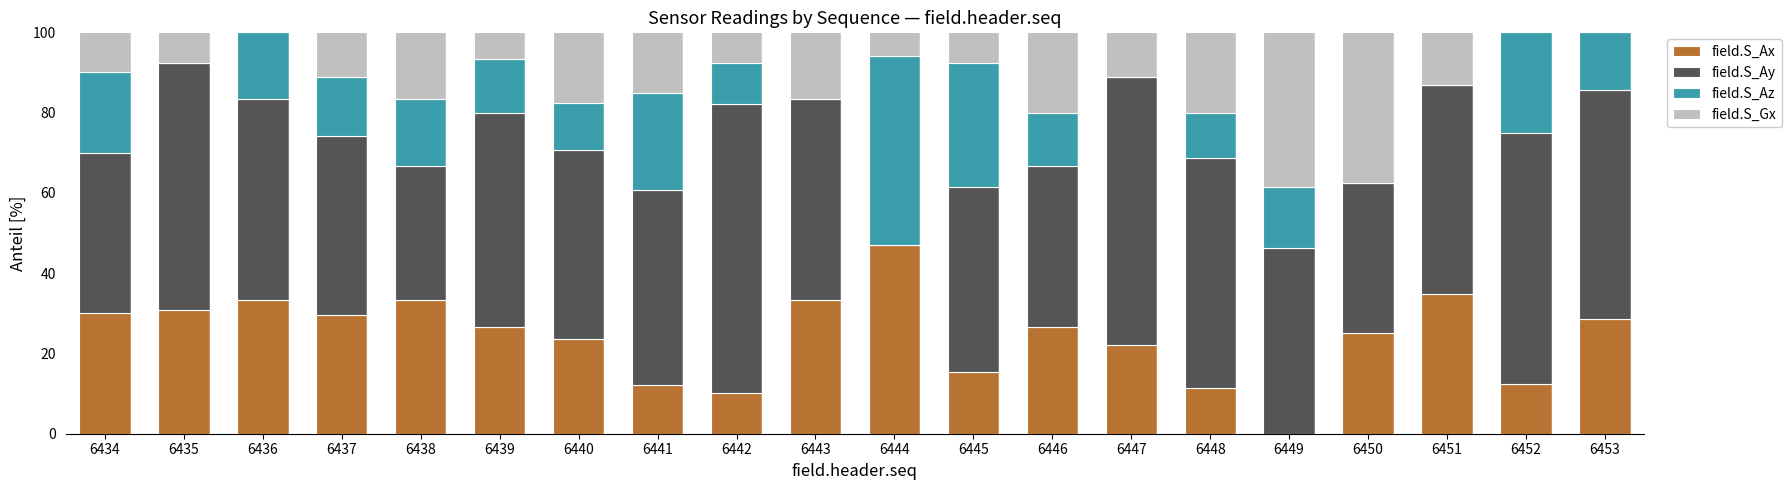

What is the total value across all series at 6450?

100.0